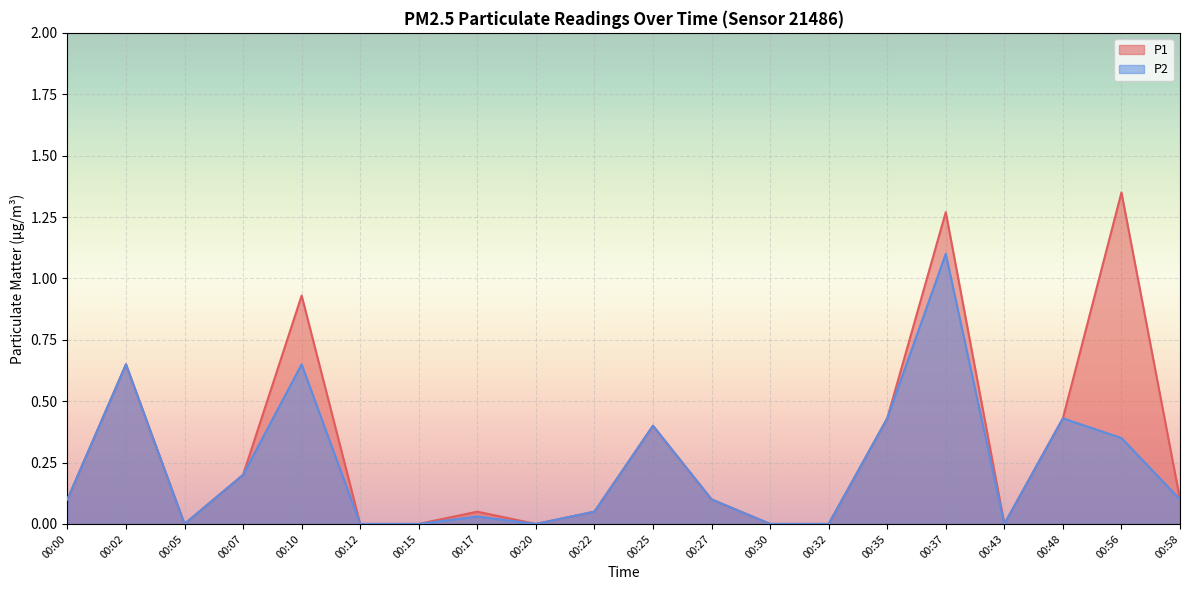

How many data points in P2 are above 0?

13